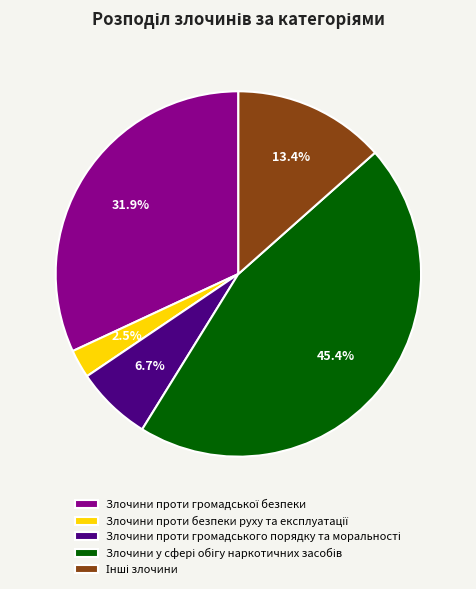

Does any single category account for the majority?

No